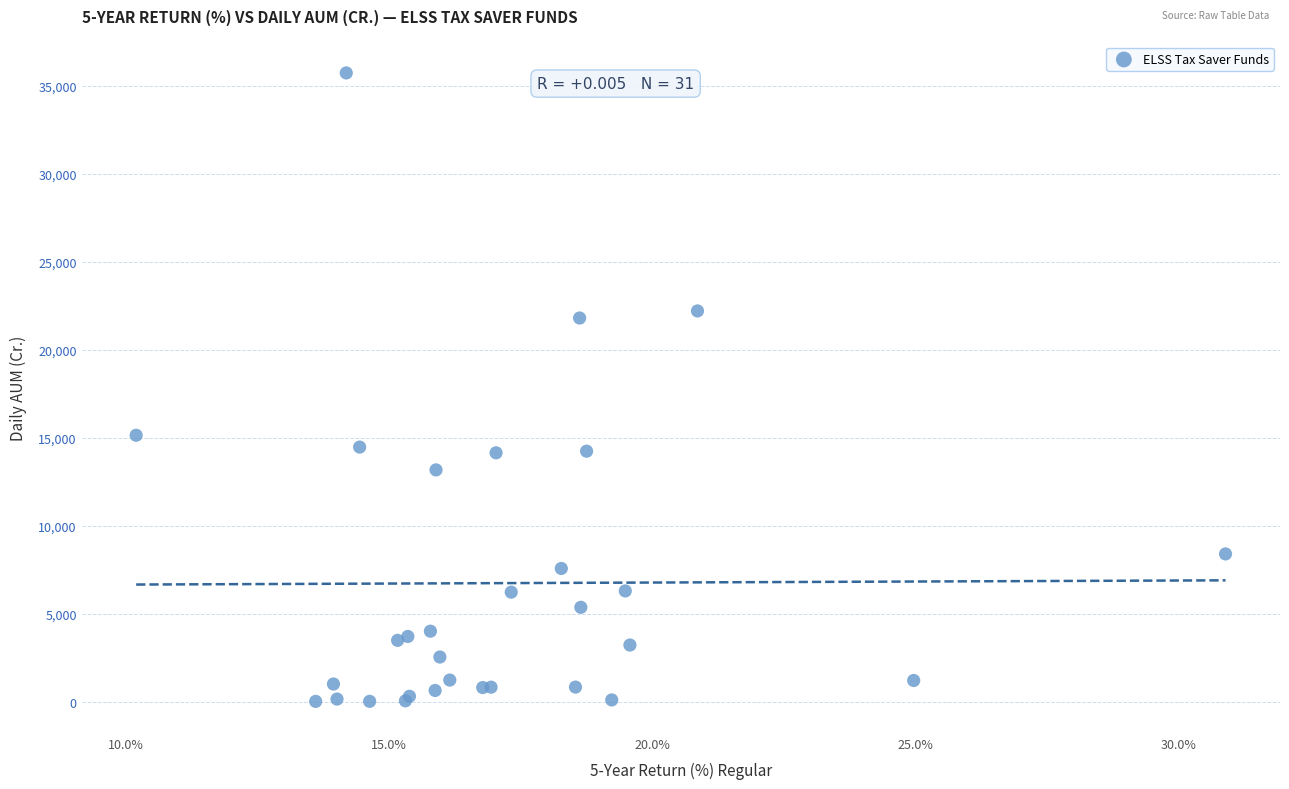

What Y value in the scatter plot is closest to 17879?

15149.0